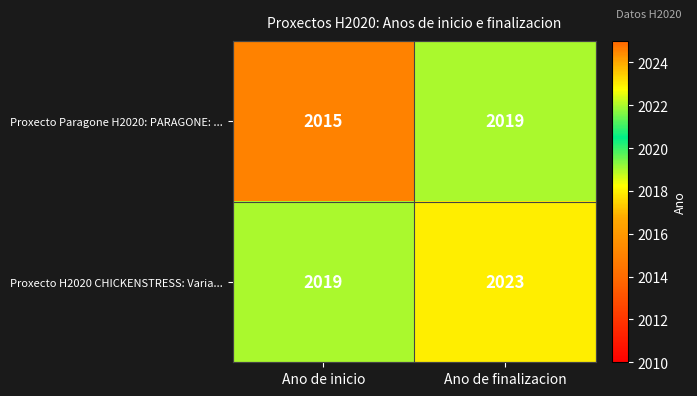

At which category does the chart reach its peak across all series?

Ano de finalizacion